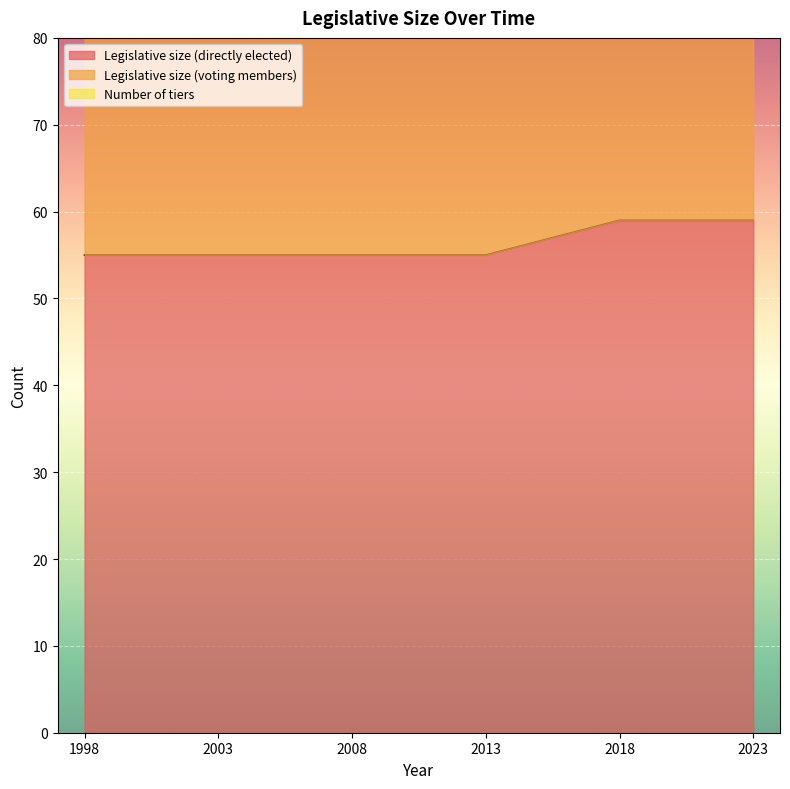

Reading left to right, transcribe all the data shown in this chart.

Legislative size (directly elected): 1998=55	2003=55	2008=55	2013=55	2018=59	2023=59
Legislative size (voting members): 1998=120	2003=120	2008=120	2013=120	2018=129	2023=129